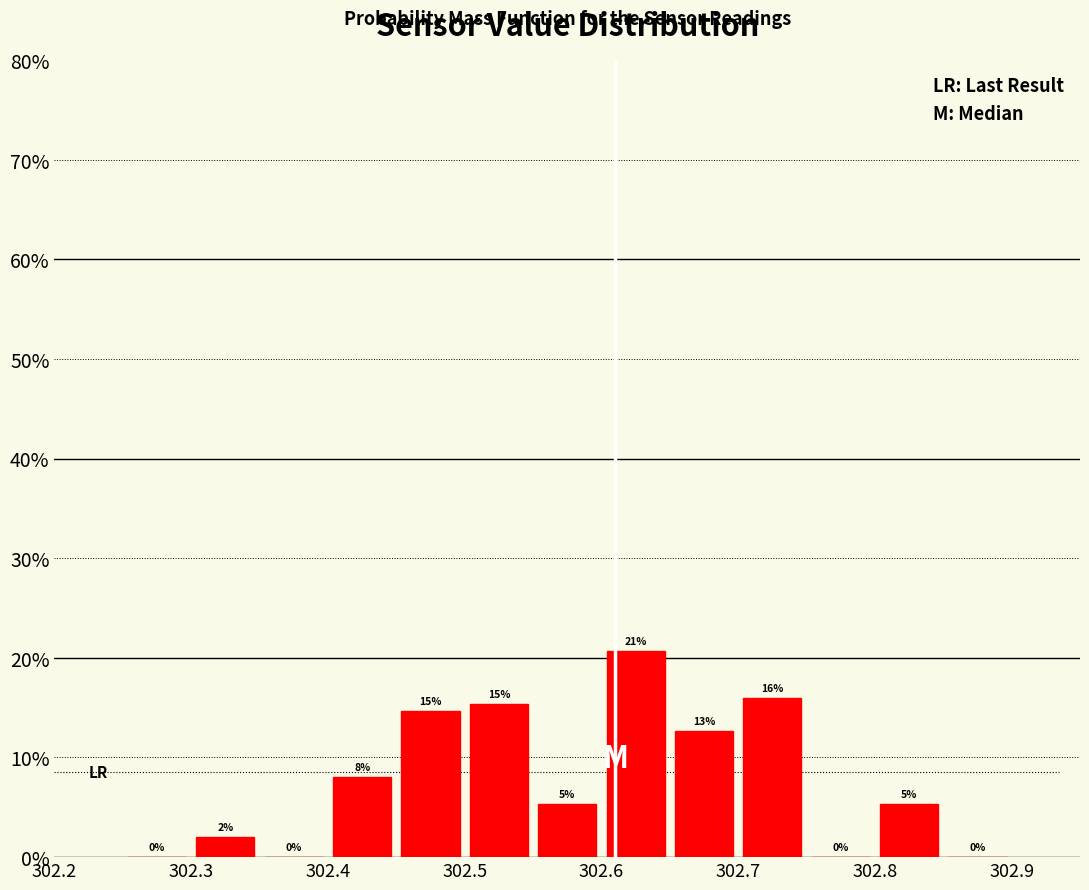

Which range on the x-axis has the tallest bar?

302.60 to 302.65